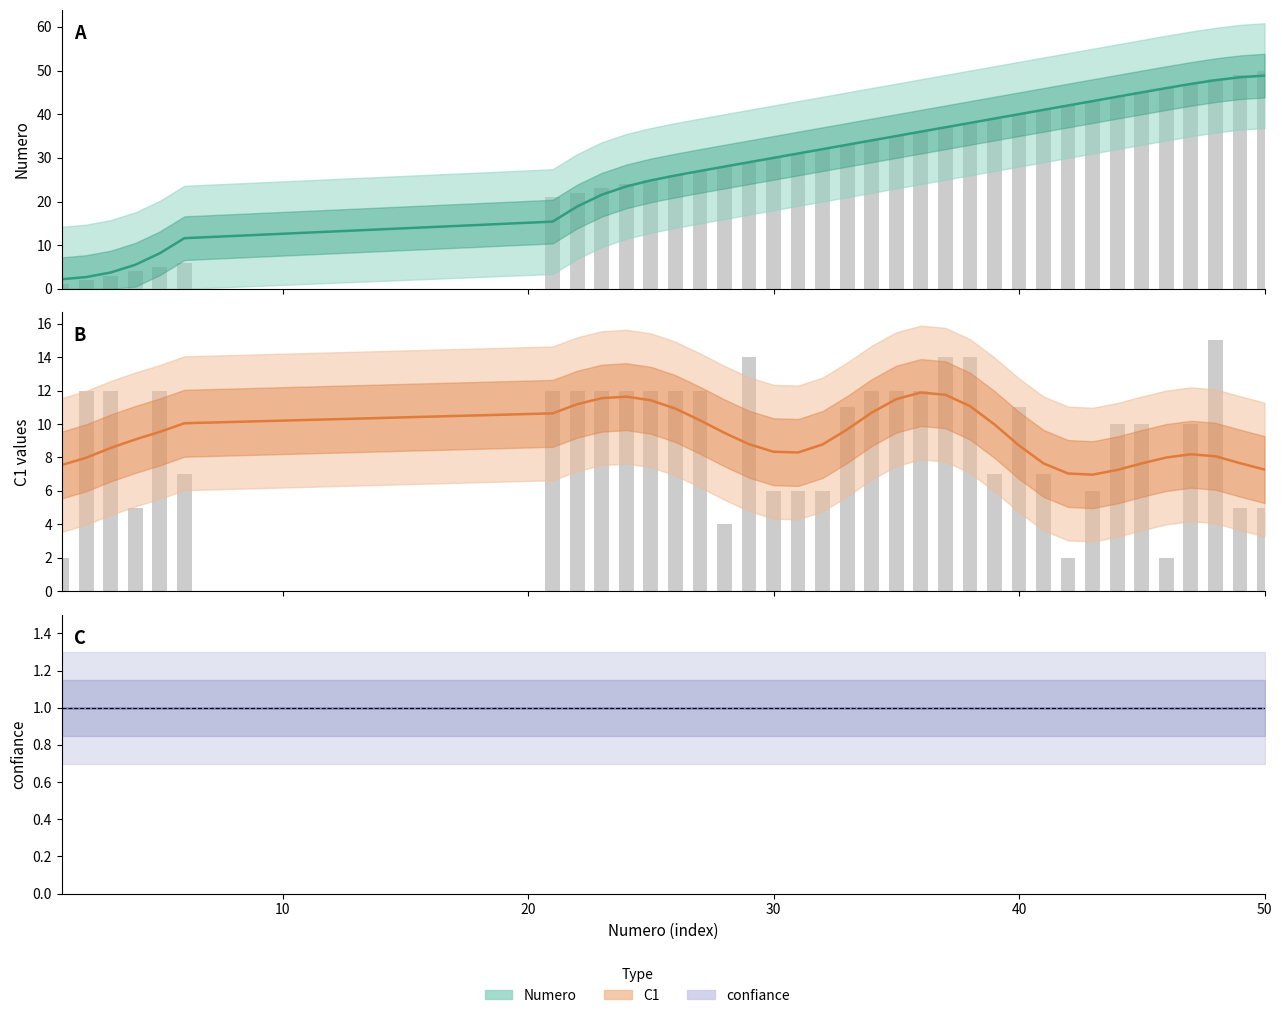

At which category is the sum across all series the highest?

48